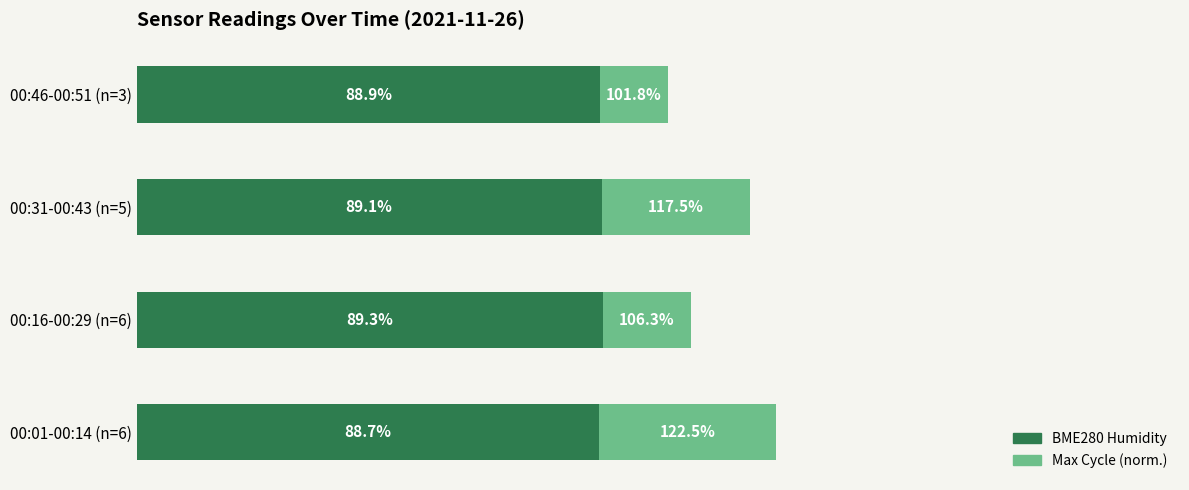

Which category has the highest value in the BME280 Humidity series?

00:16-00:29 (n=6)